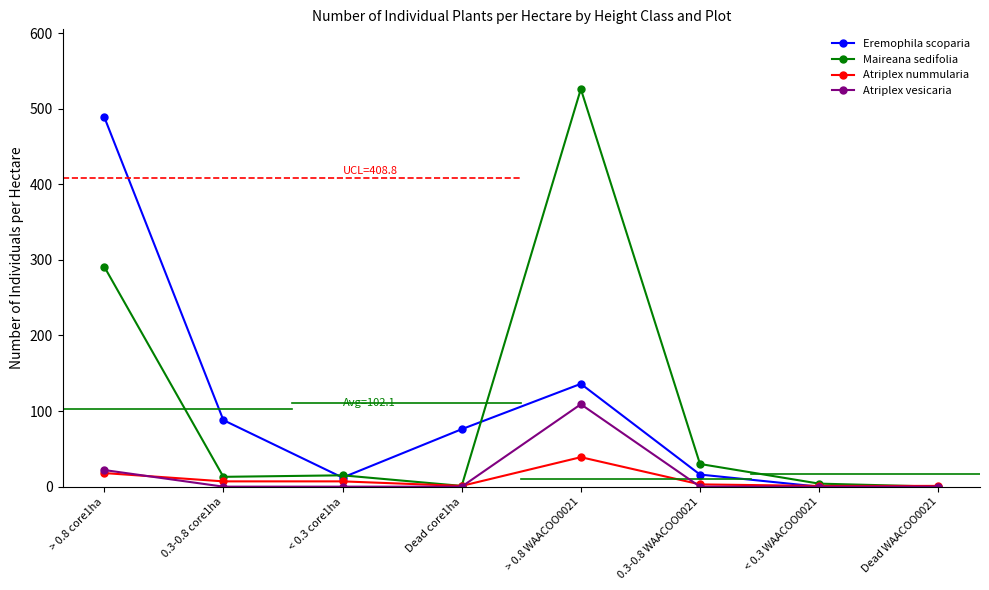

How many interior local peaks does the Eremophila scoparia series have?

1